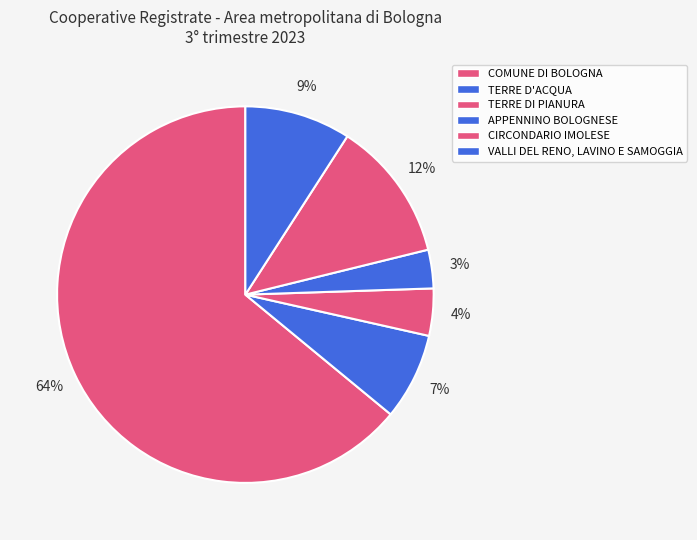

Count the number of slices in the pie.

6